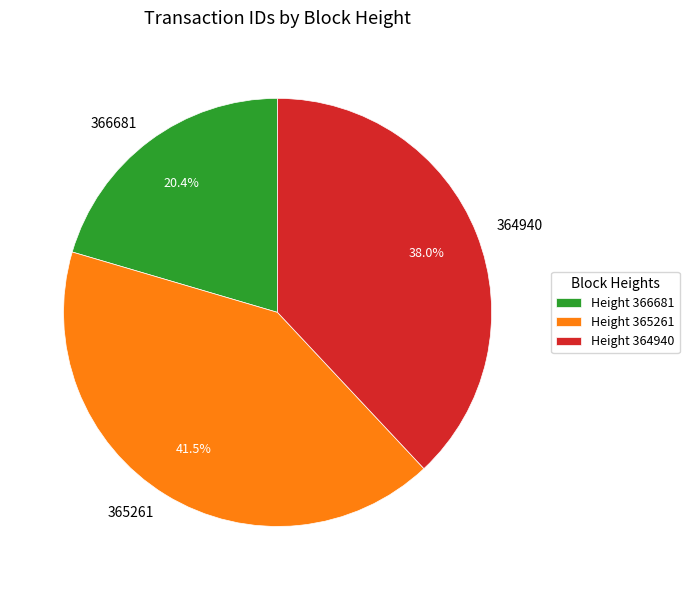

Which has a higher value, 366681 or 365261?

365261